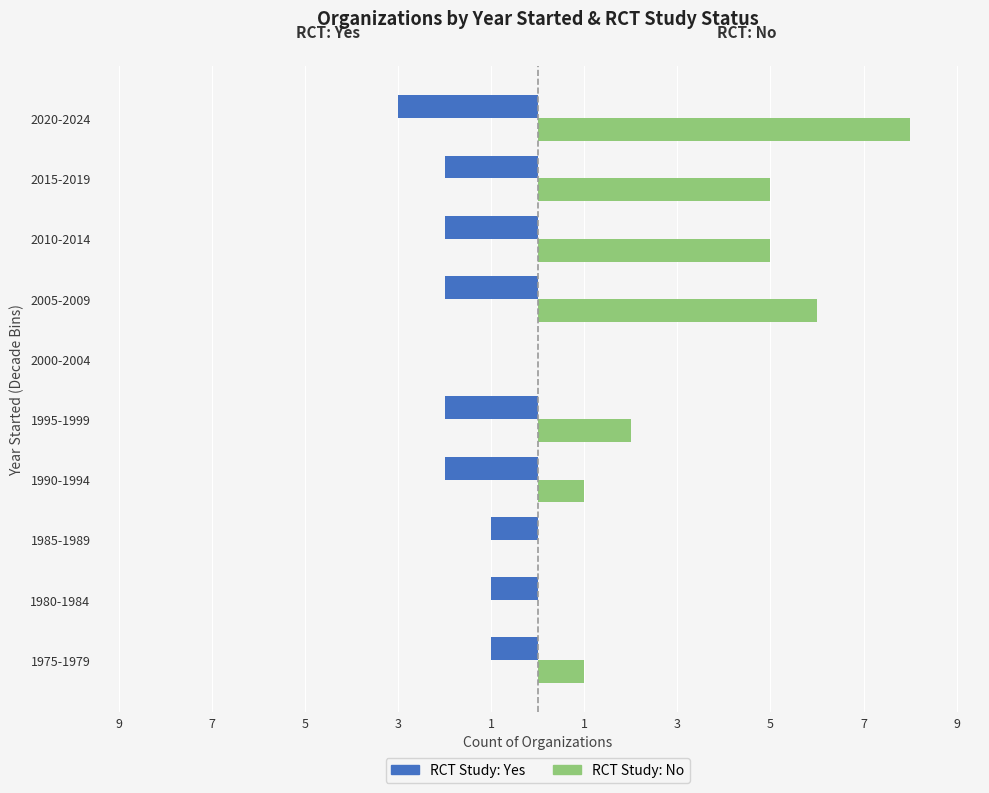

True or false: Yes (RCT) has a value of -1 at 9.

False